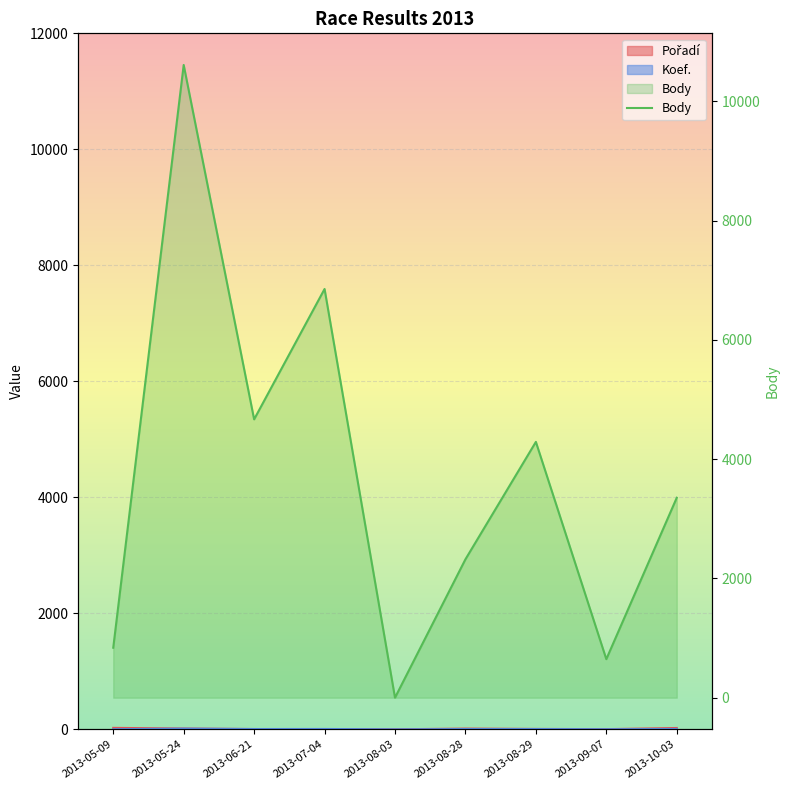

Reading right to left, extract all data points from this chart.

Pořadí: 2013-10-03=23	2013-09-07=3	2013-08-29=7	2013-08-28=13	2013-08-03=0	2013-07-04=1	2013-06-21=5	2013-05-24=14	2013-05-09=25
Body: 2013-10-03=3353	2013-09-07=646	2013-08-29=4290	2013-08-28=2321	2013-08-03=0	2013-07-04=6854	2013-06-21=4668	2013-05-24=10611	2013-05-09=838
Koef.: 2013-10-03=6	2013-09-07=2	2013-08-29=5	2013-08-28=5	2013-08-03=0	2013-07-04=6	2013-06-21=5	2013-05-24=12	2013-05-09=2